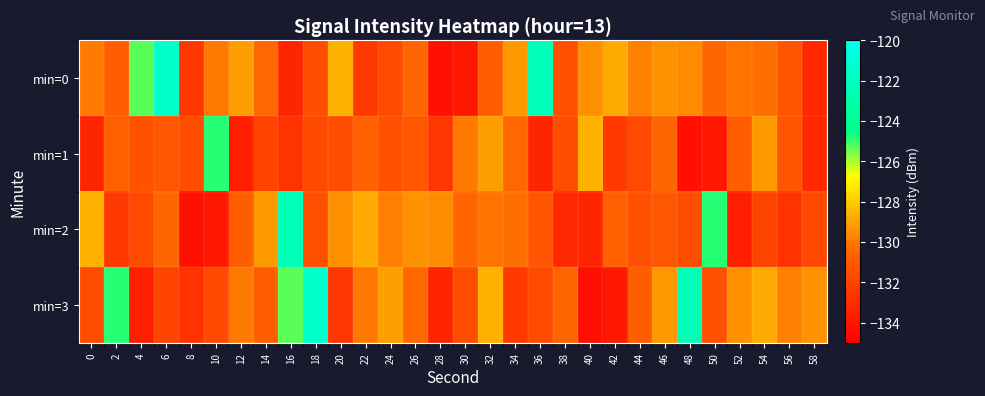

What is the smallest value displayed?

-134.3